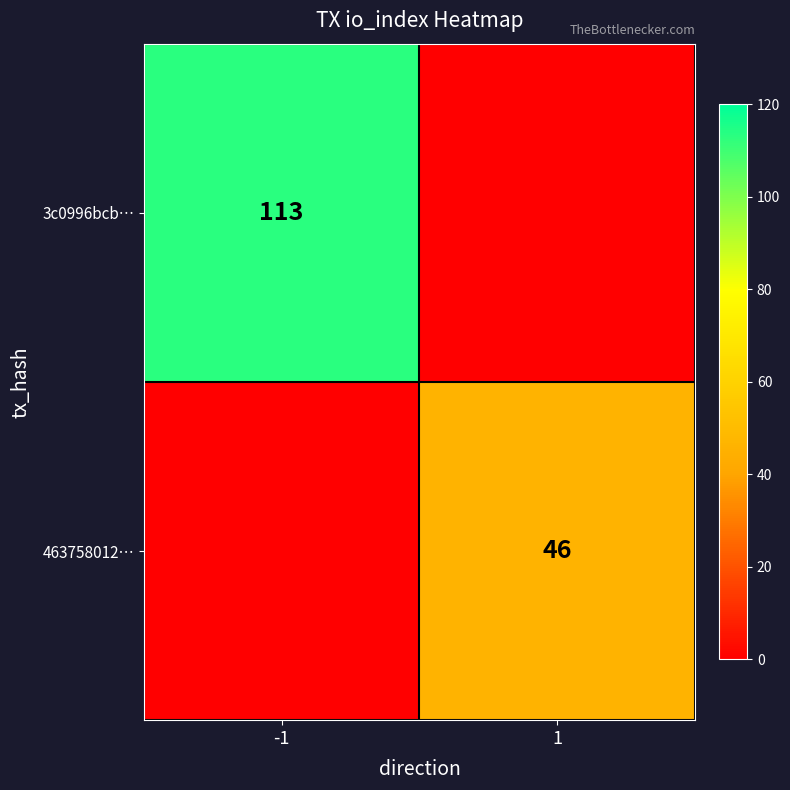

The 3c0996bcb… series shows 113 at -1. True or false?

True